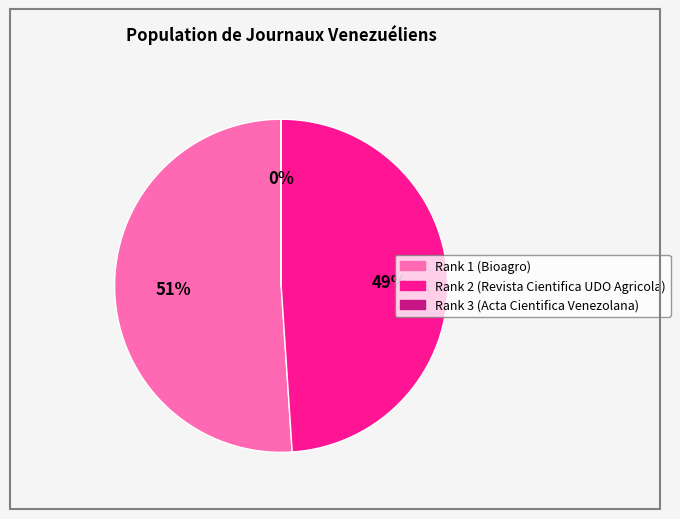

What is the majority slice?

Rank 1 (Bioagro)